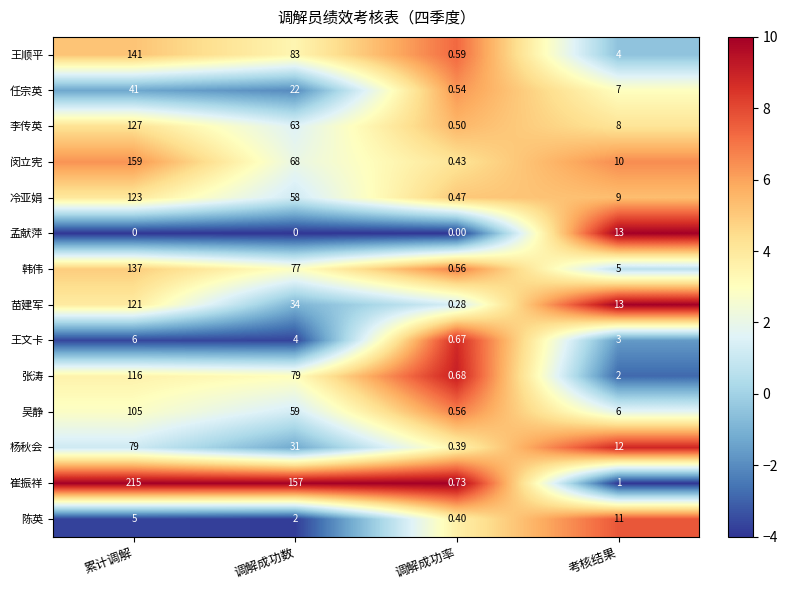

Which series has the largest range (max minus min)?

崔振祥